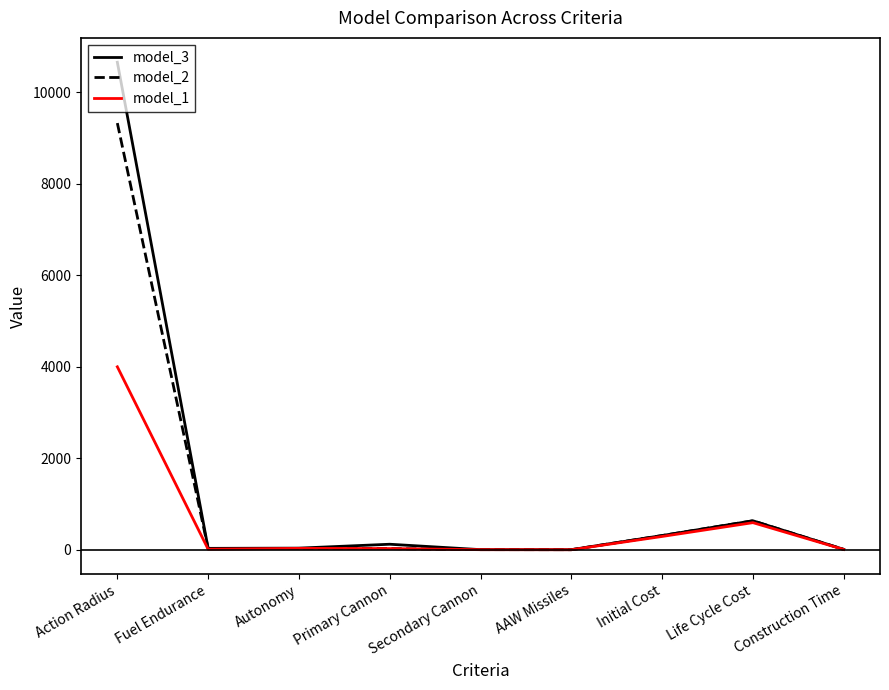

What position from the left is Initial Cost?

7